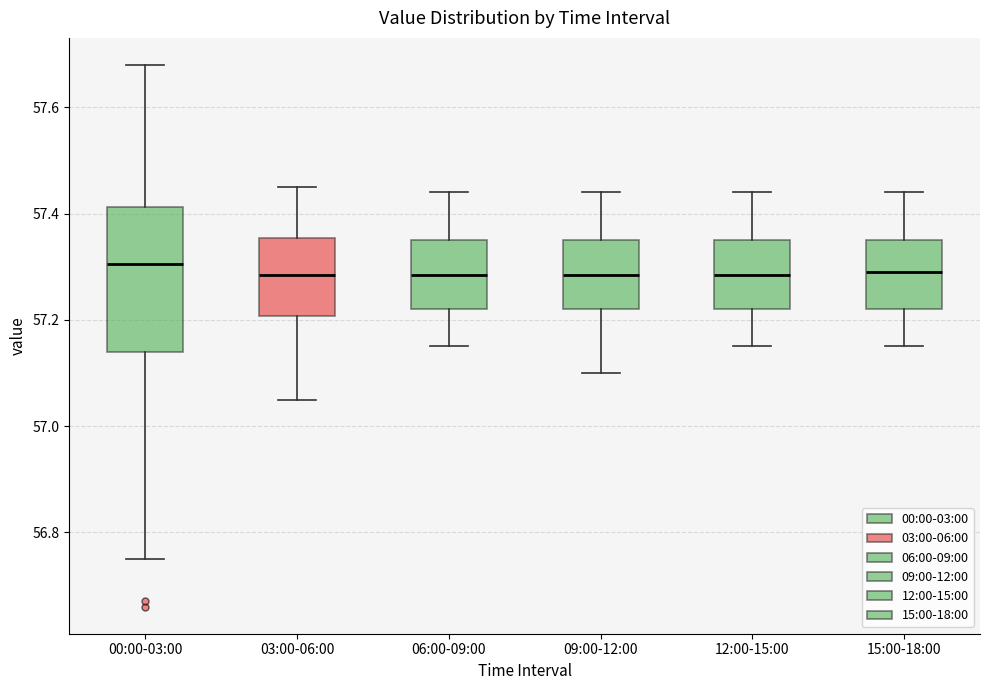

Where is the upper edge of the box for 06:00-09:00 on the y-axis? The values are not printed on the chart, so give them approximately, as read against the axis.

57.36